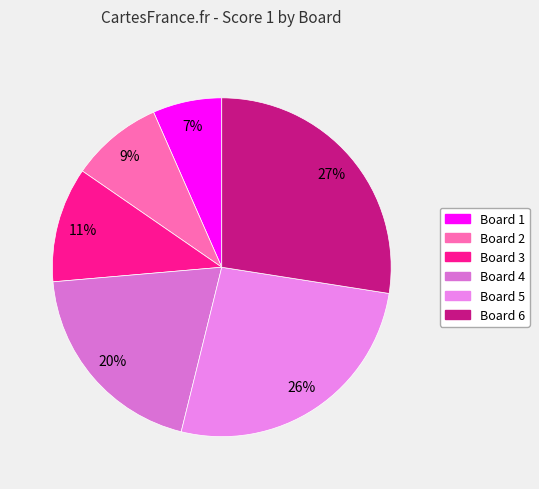

Which category has the smallest portion of the pie?

Board 1